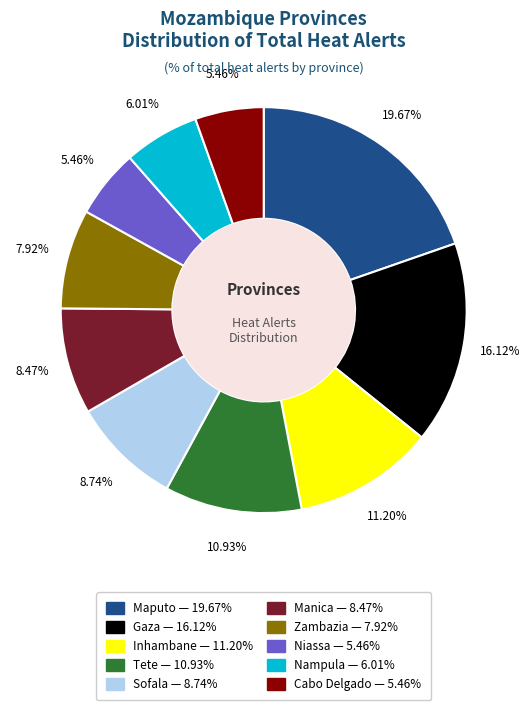

To the nearest percent, what is the difference between the Maputo and Sofala slice percentages?

11%